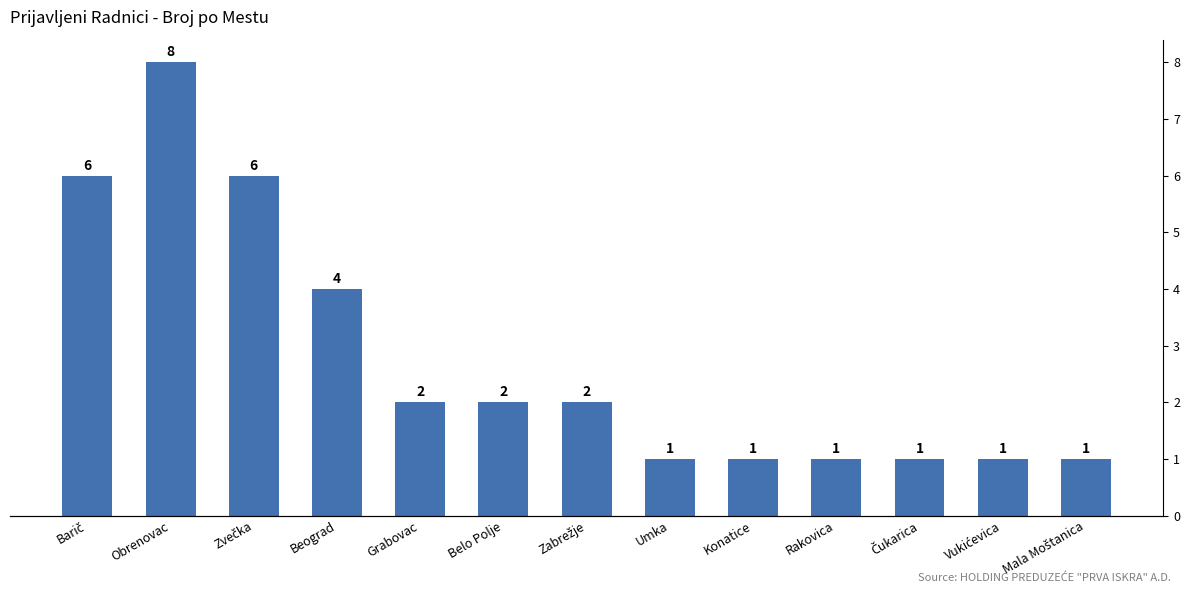

What is the label of the 2nd bar from the left?

Obrenovac